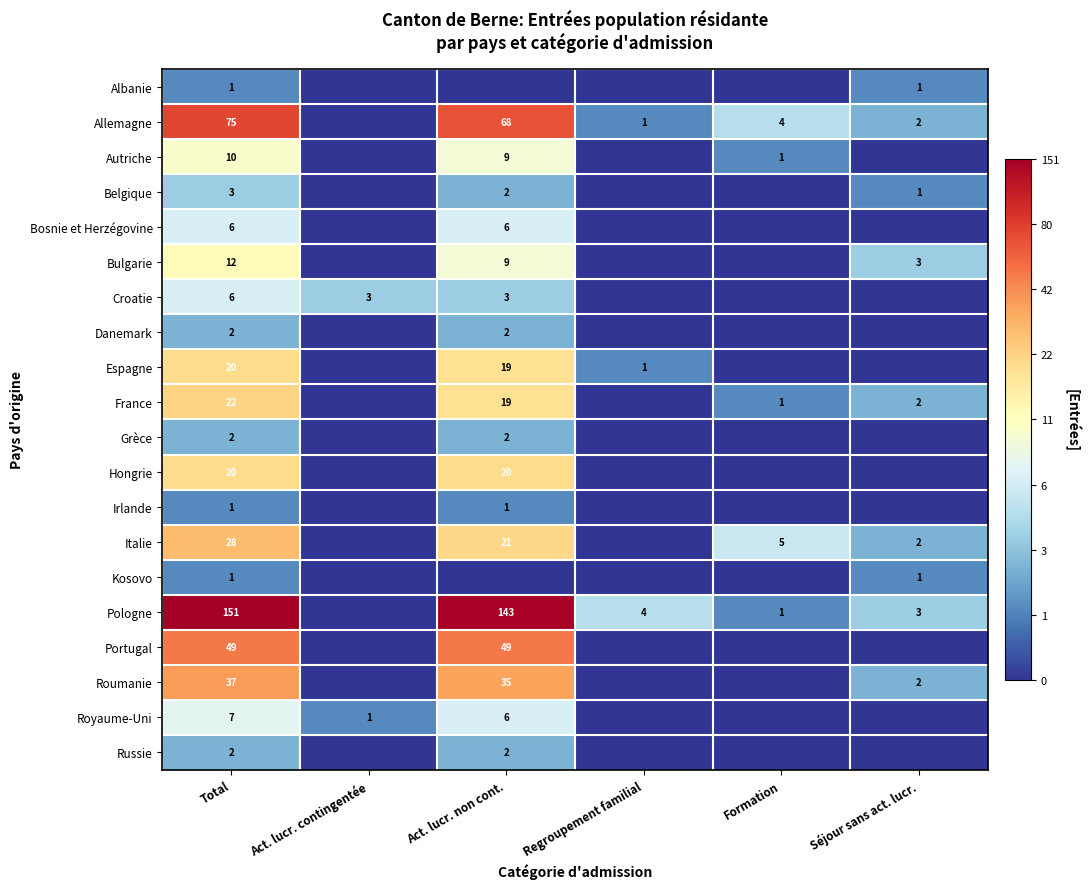

What is the sum of the Autriche values at Total and Act. lucr. non cont.?

19